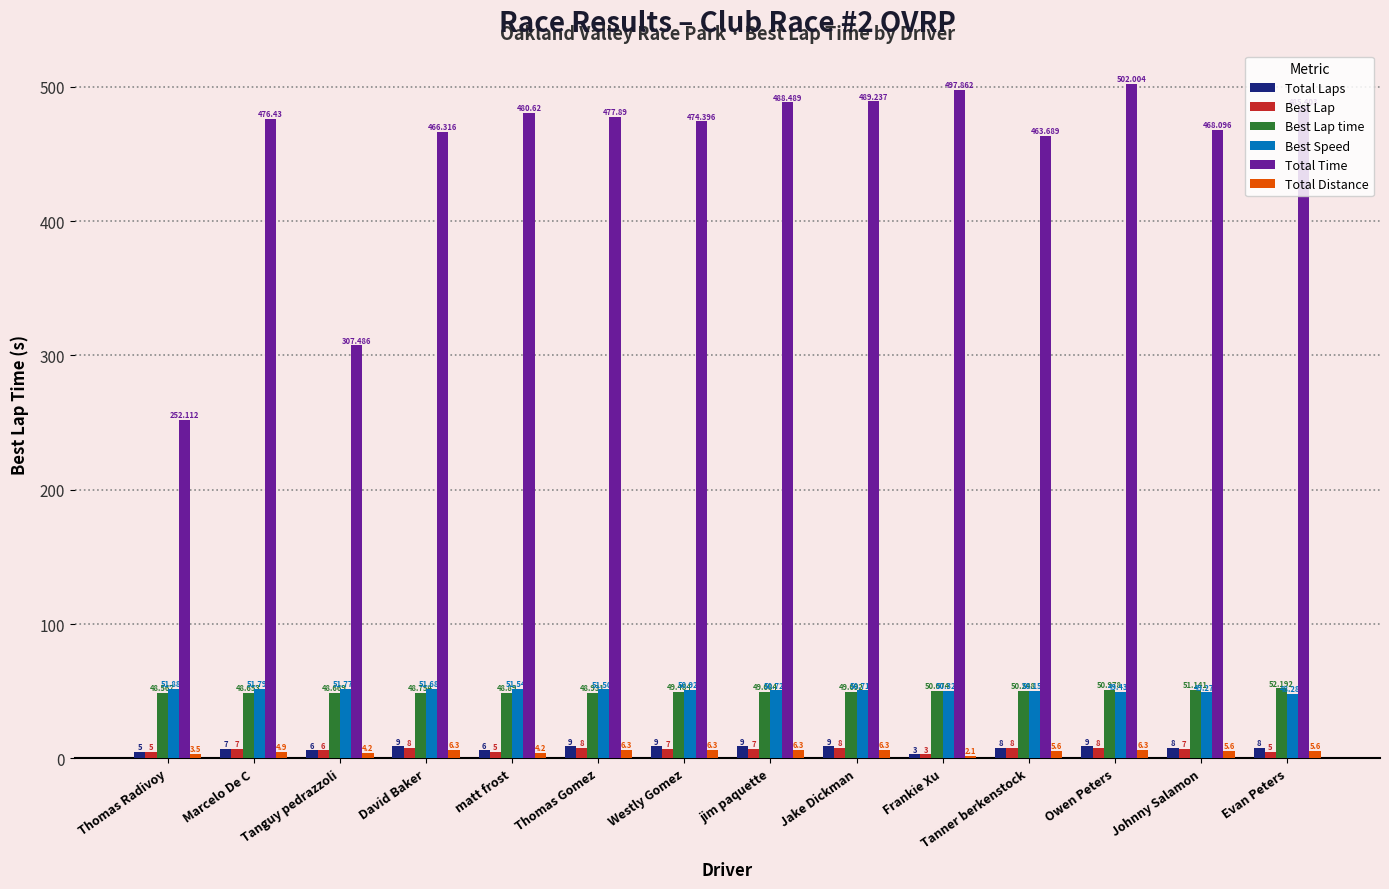

Which series has the largest range (max minus min)?

Total Time